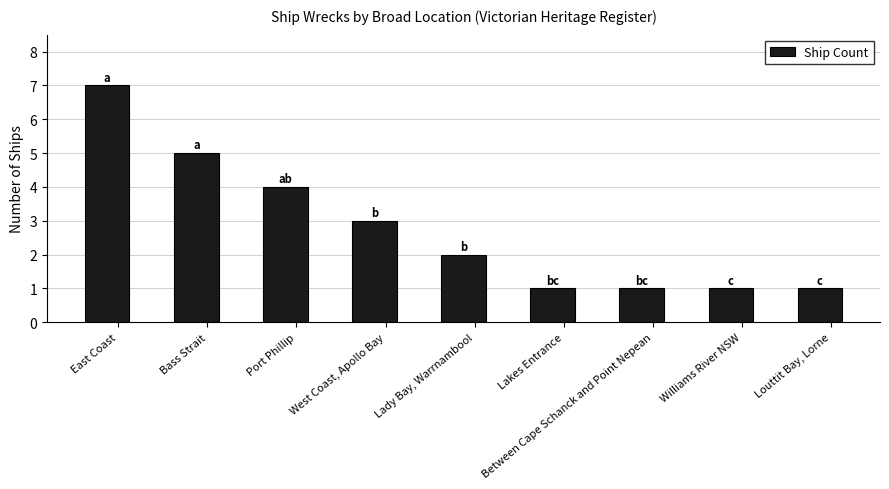

True or false: the data shows 2 at Lady Bay, Warrnambool.

True